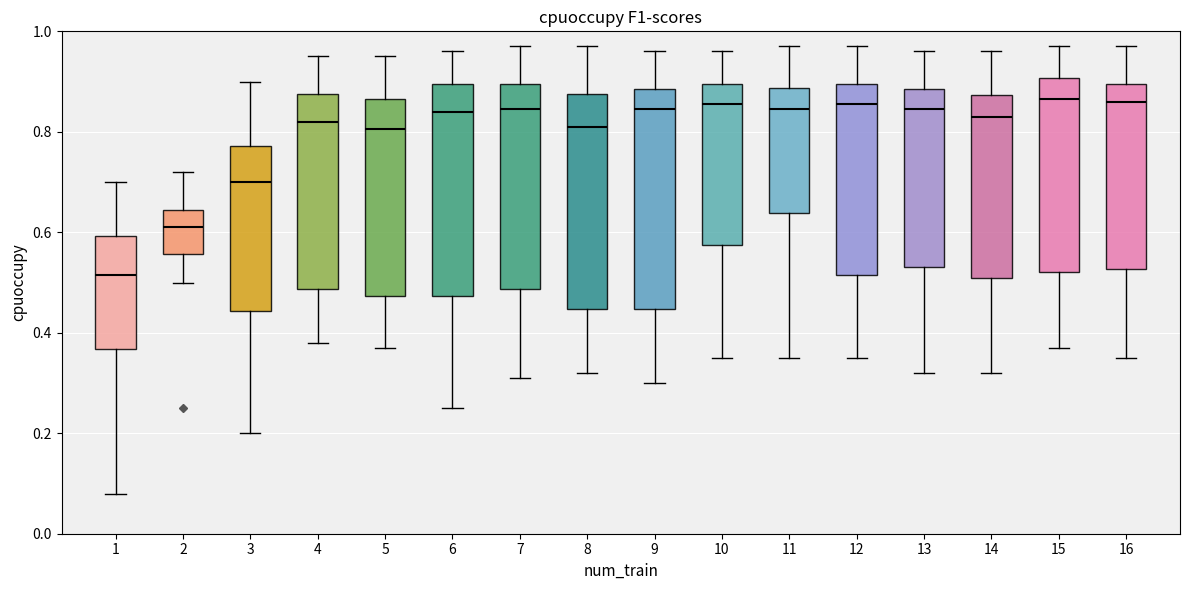

Reading left to right, read every box against the y-axis: the position of its median line, the range the box covers, and the ends of its whiskers. The values are not printed on the chart, so give them approximately, as read against the axis.

1: median 0.52, box 0.36 to 0.60, whiskers 0.08 to 0.70
2: median 0.62, box 0.56 to 0.64, whiskers 0.50 to 0.72
3: median 0.70, box 0.44 to 0.78, whiskers 0.20 to 0.90
4: median 0.82, box 0.48 to 0.88, whiskers 0.38 to 0.96
5: median 0.80, box 0.48 to 0.86, whiskers 0.38 to 0.96
6: median 0.84, box 0.48 to 0.90, whiskers 0.26 to 0.96
7: median 0.84, box 0.48 to 0.90, whiskers 0.32 to 0.98
8: median 0.82, box 0.44 to 0.88, whiskers 0.32 to 0.98
9: median 0.84, box 0.44 to 0.88, whiskers 0.30 to 0.96
10: median 0.86, box 0.58 to 0.90, whiskers 0.36 to 0.96
11: median 0.84, box 0.64 to 0.88, whiskers 0.36 to 0.98
12: median 0.86, box 0.52 to 0.90, whiskers 0.36 to 0.98
13: median 0.84, box 0.54 to 0.88, whiskers 0.32 to 0.96
14: median 0.84, box 0.52 to 0.88, whiskers 0.32 to 0.96
15: median 0.86, box 0.52 to 0.90, whiskers 0.38 to 0.98
16: median 0.86, box 0.52 to 0.90, whiskers 0.36 to 0.98